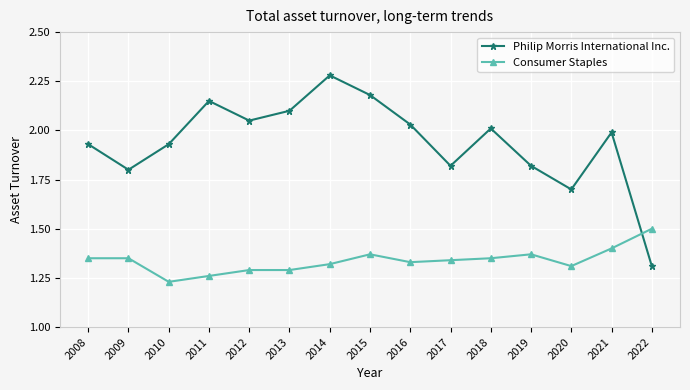

True or false: Philip Morris International Inc. and Consumer Staples cross at least once.

True